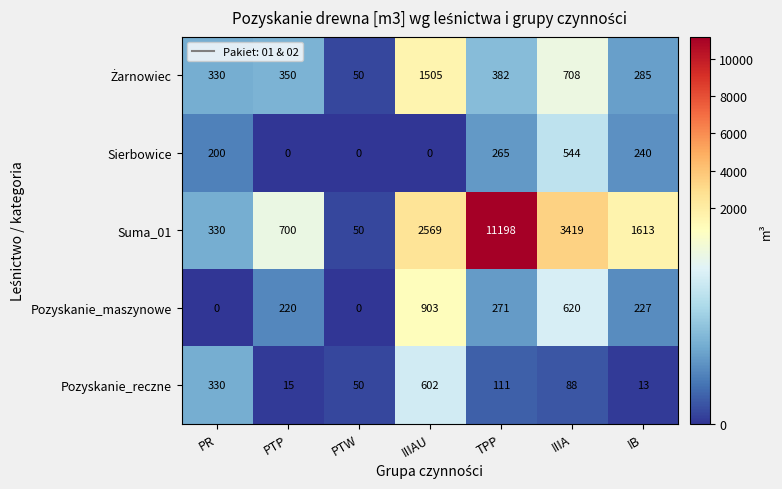

Which series has the largest total across all categories?

Suma_01